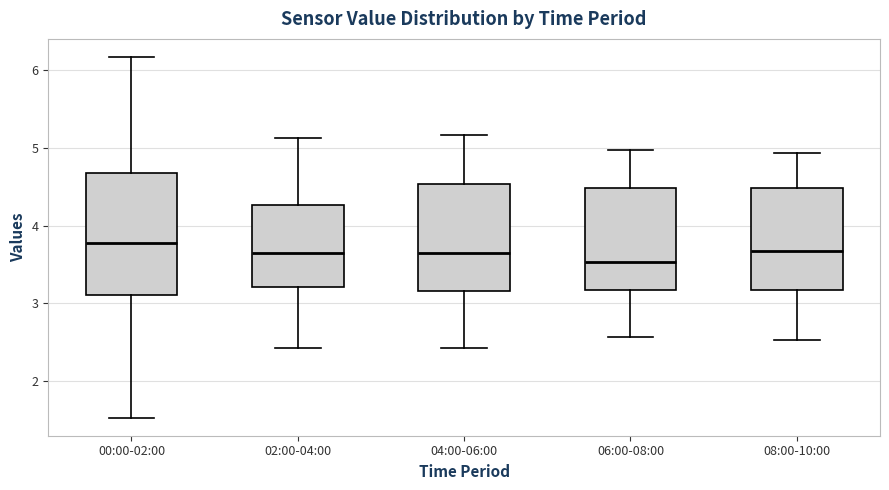

Reading left to right, transcribe this box plot: for each box, give where its median line is, the range the box spans, and where its two whiskers end, as read against the y-axis. The values are not printed on the chart, so give them approximately, as read against the axis.

00:00-02:00: median 3.8, box 3.1 to 4.7, whiskers 1.5 to 6.2
02:00-04:00: median 3.7, box 3.2 to 4.3, whiskers 2.4 to 5.1
04:00-06:00: median 3.7, box 3.2 to 4.5, whiskers 2.4 to 5.2
06:00-08:00: median 3.5, box 3.2 to 4.5, whiskers 2.6 to 5.0
08:00-10:00: median 3.7, box 3.2 to 4.5, whiskers 2.5 to 4.9